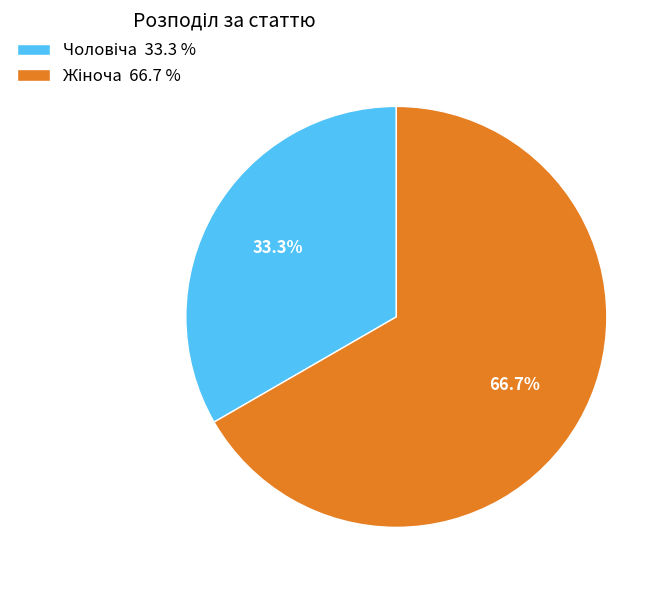

Is there any slice that represents more than half of the pie?

Yes